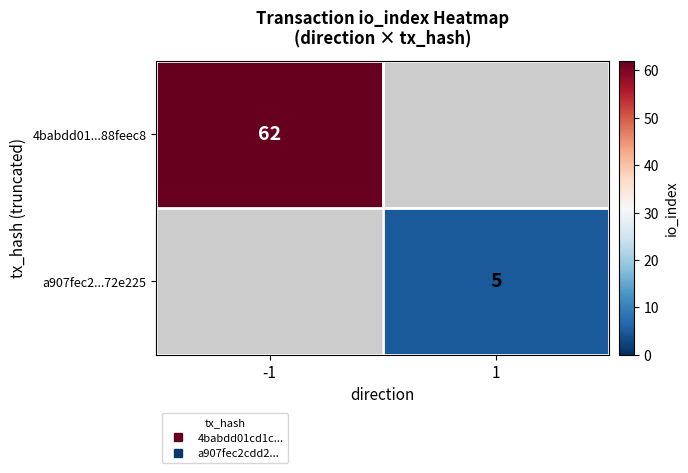

What is the greatest value displayed?

62.0